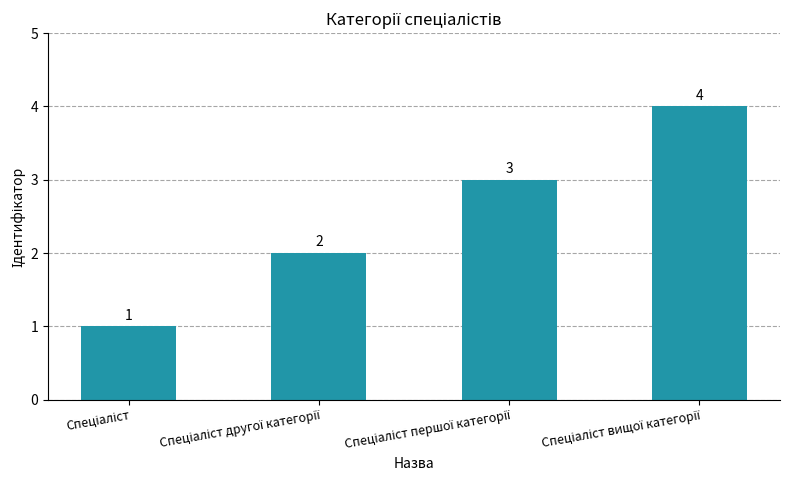

What is the value of the 4th bar from the left?

4